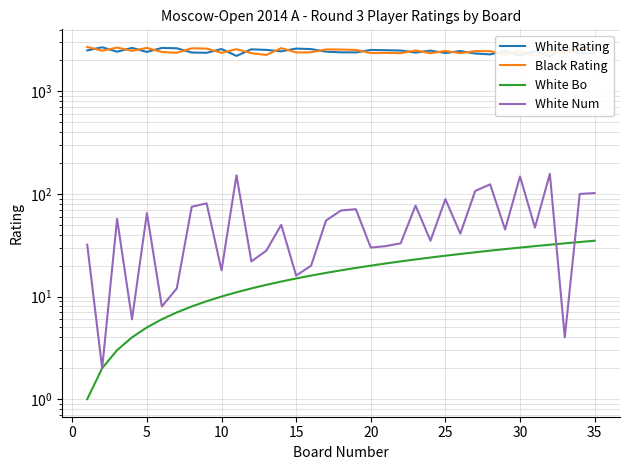

At 20, list the series in order from smallest to largest.

White Bo, White Num, Black Rating, White Rating